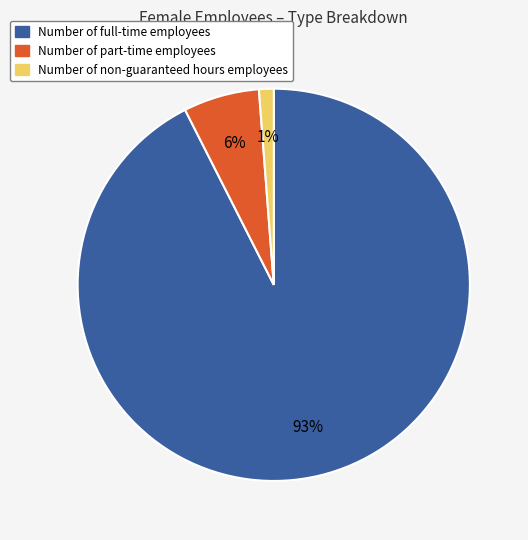

To the nearest percent, what is the combined percentage of Number of part-time employees and Number of non-guaranteed hours employees?

7%